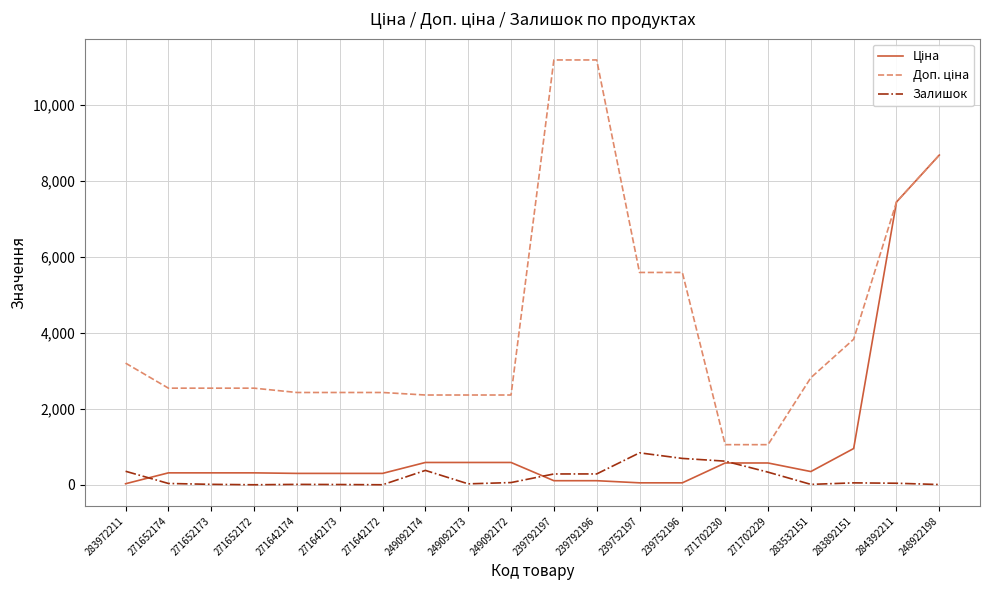

Is it true that Залишок equals 29.0 at 249092173?

True